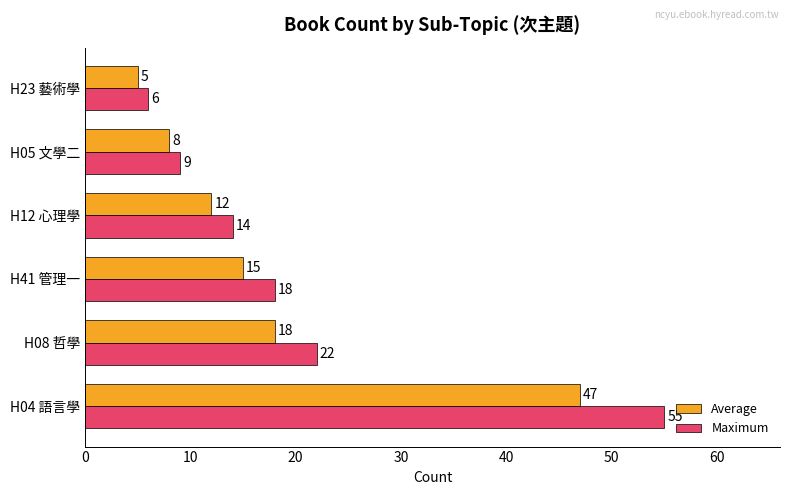

What is the lowest value of the Maximum series?

6